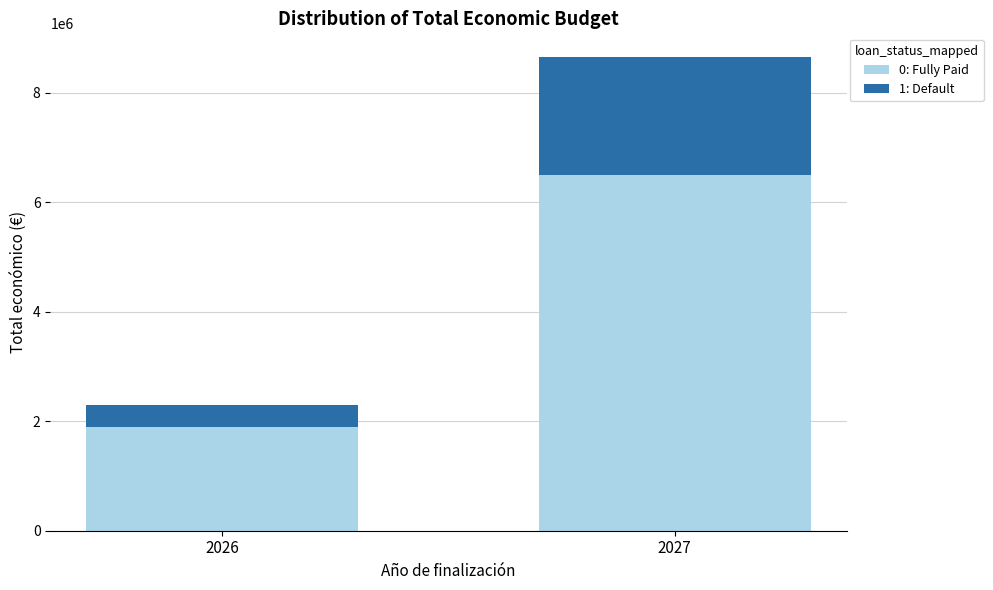

Rank the categories by 0: Fully Paid value from lowest to highest.

2026, 2027